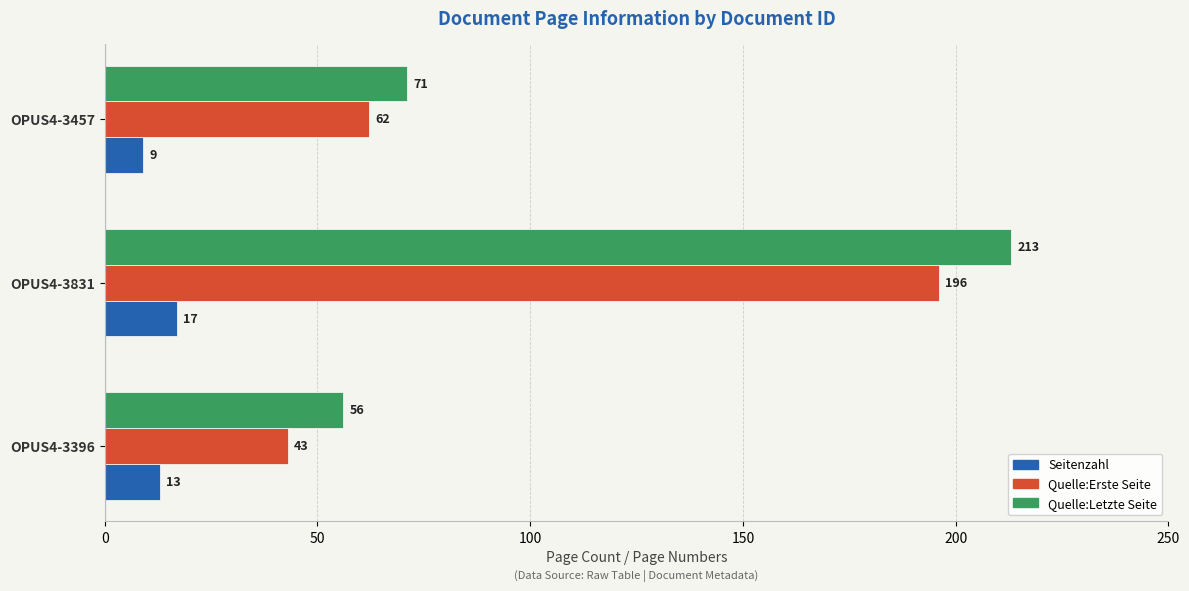

Is it true that Quelle:Erste Seite equals 43 at OPUS4-3396?

True